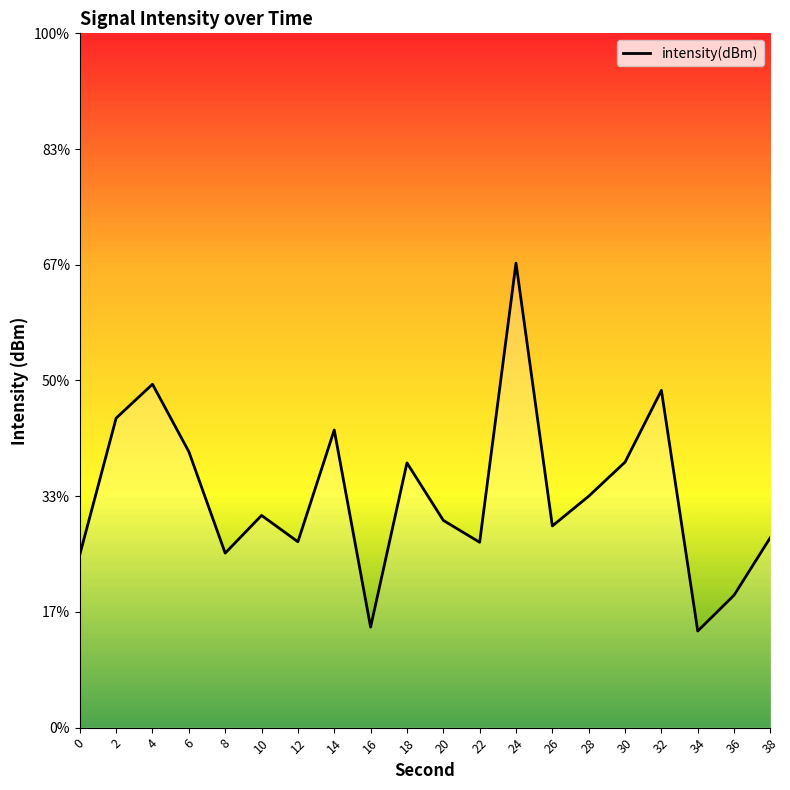

Count the number of values greater than -130.

8